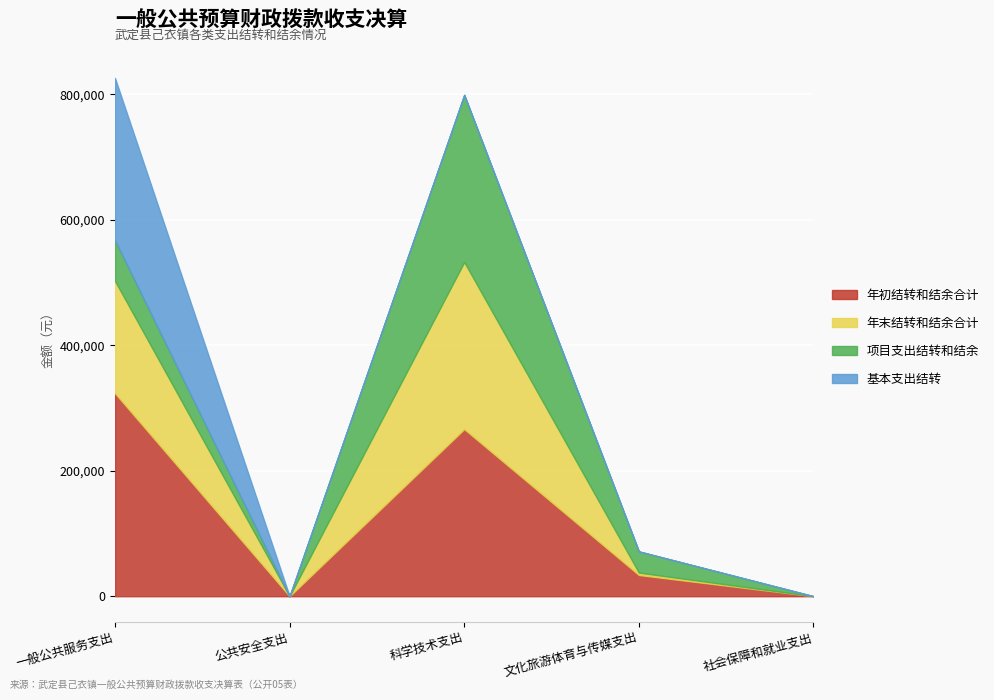

The value of 项目支出结转和结余 at 一般公共服务支出 is 24416.3. True or false?

False